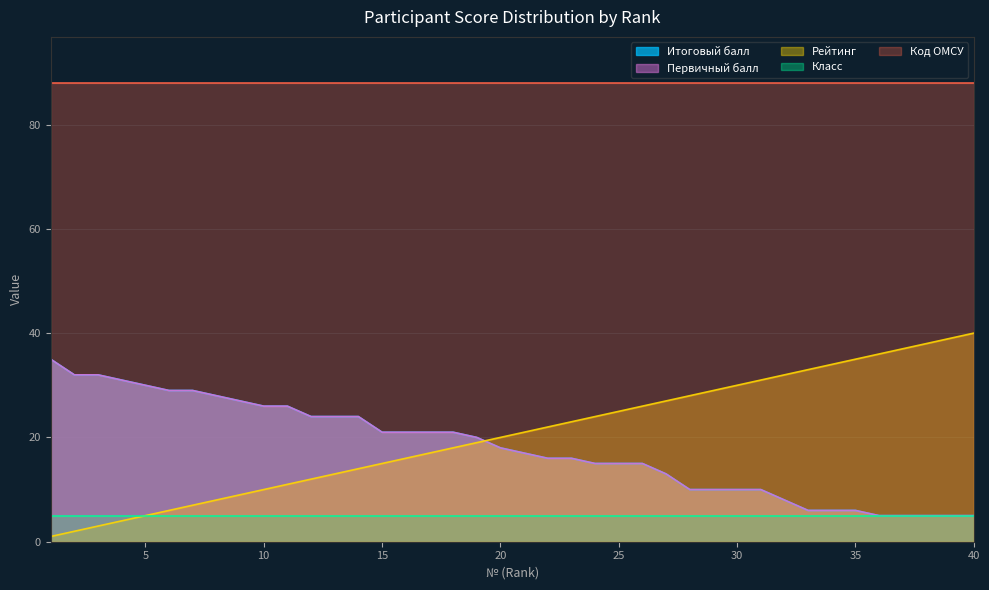

Which series changed the most between 3 and 35?

Рейтинг